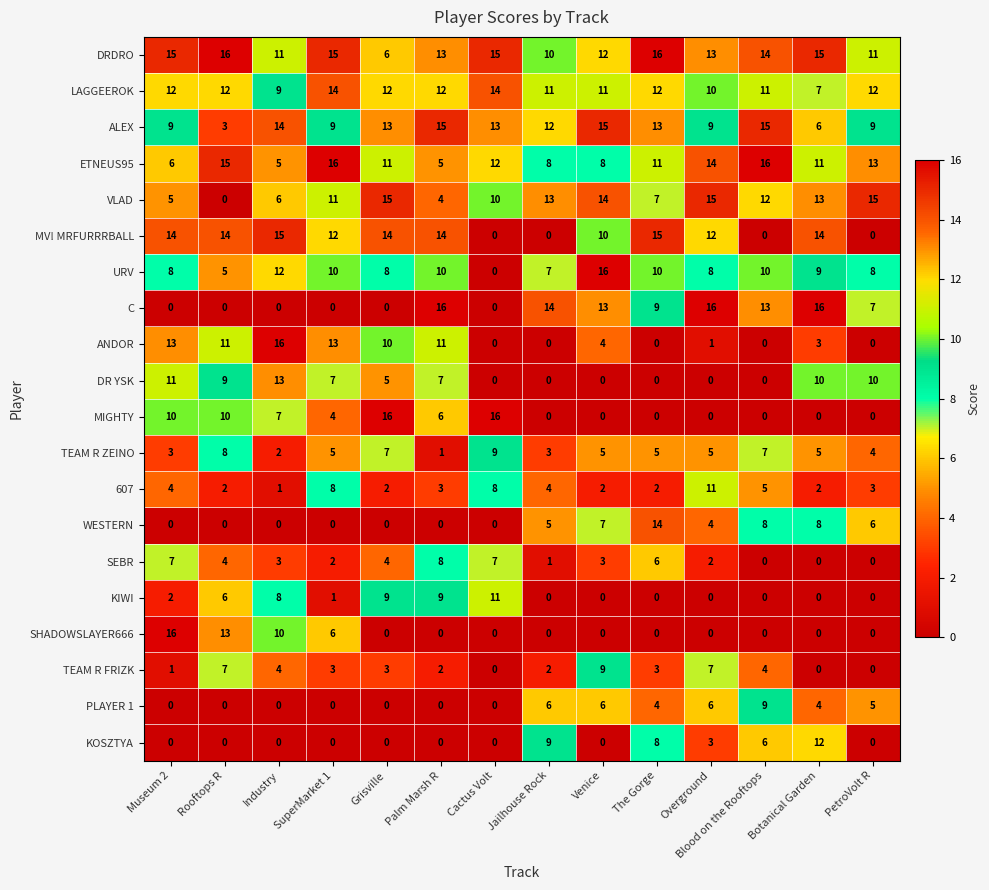

At how many categories does at least one series exceed 9?

14